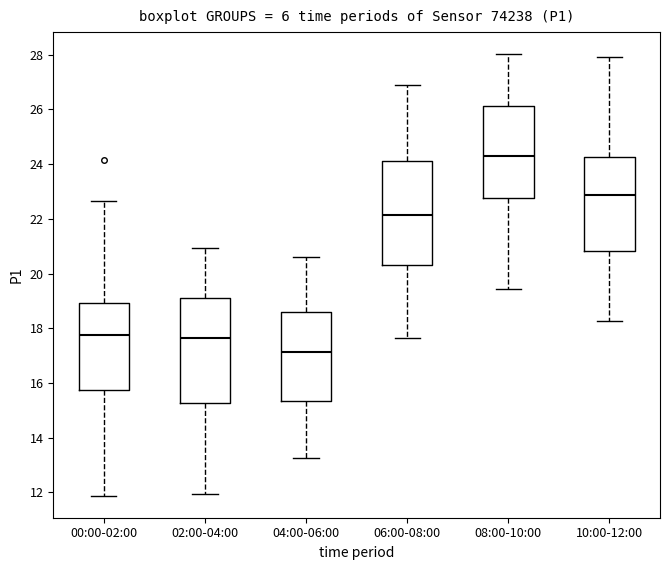

Reading left to right, read every box against the y-axis: the position of its median line, the range the box covers, and the ends of its whiskers. The values are not printed on the chart, so give them approximately, as read against the axis.

00:00-02:00: median 17.8, box 15.8 to 19.0, whiskers 11.8 to 22.6
02:00-04:00: median 17.6, box 15.2 to 19.2, whiskers 12.0 to 21.0
04:00-06:00: median 17.2, box 15.4 to 18.6, whiskers 13.2 to 20.6
06:00-08:00: median 22.2, box 20.4 to 24.2, whiskers 17.6 to 26.8
08:00-10:00: median 24.2, box 22.8 to 26.2, whiskers 19.4 to 28.0
10:00-12:00: median 22.8, box 20.8 to 24.2, whiskers 18.2 to 28.0